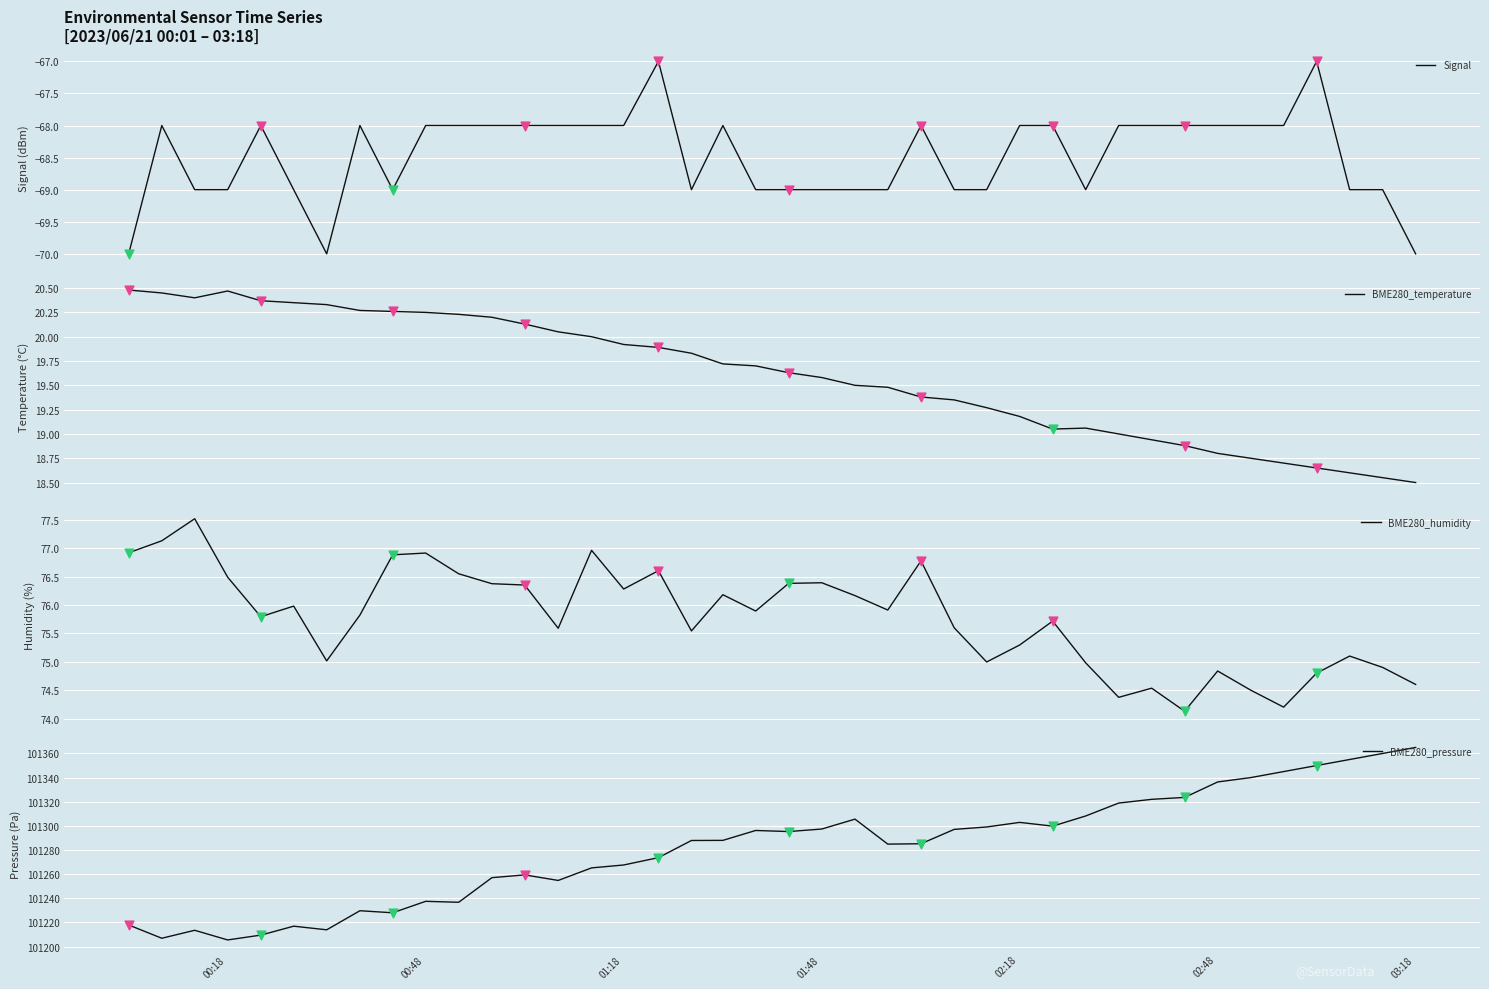

Which series contains the lowest Y value?

Signal